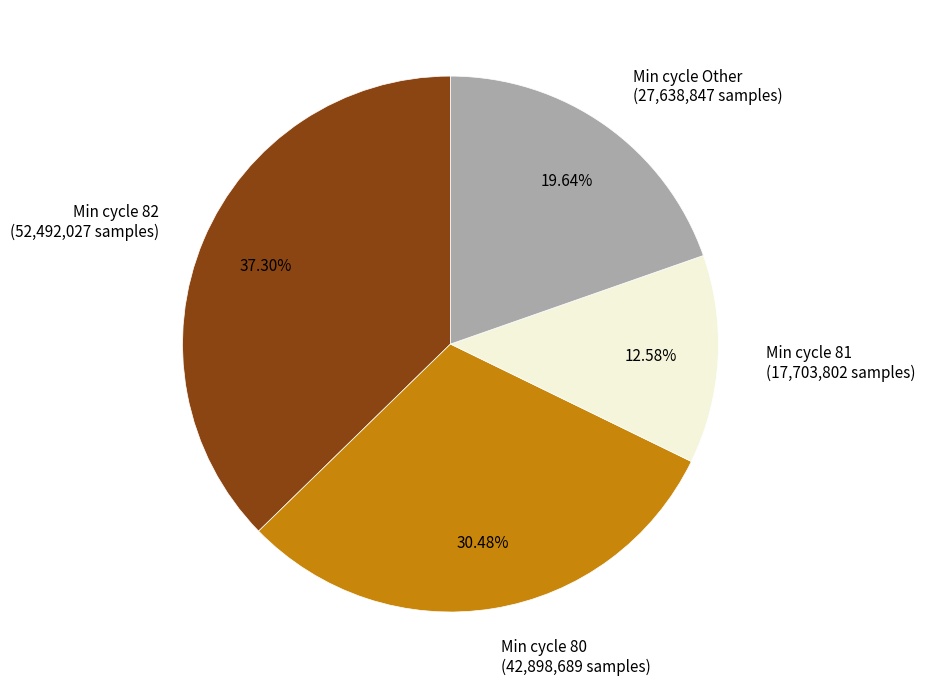

How many slices are in this pie chart?

4